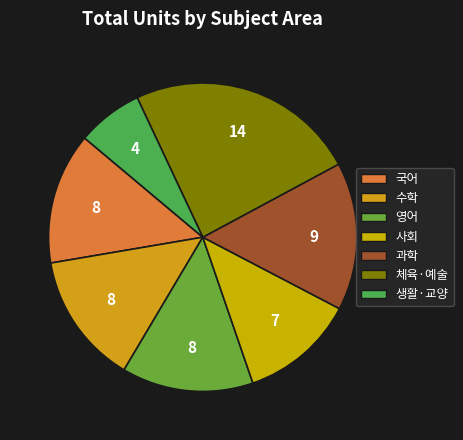

Is the sum of 체육·예술 and 수학 greater than half?

No